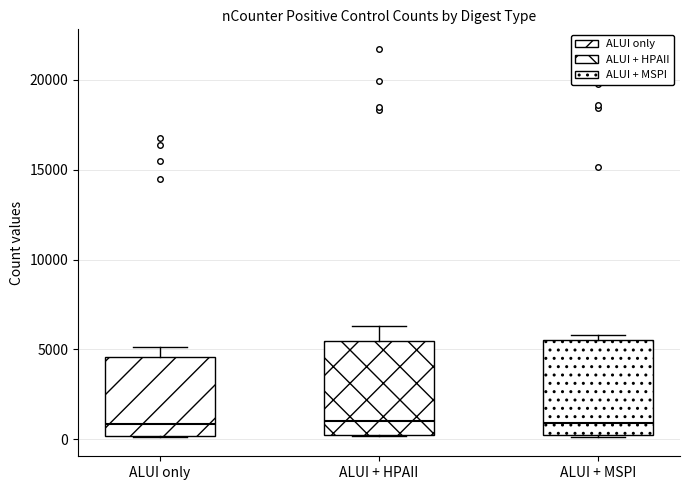

Reading left to right, read every box against the y-axis: the position of its median line, the range the box covers, and the ends of its whiskers. The values are not printed on the chart, so give them approximately, as read against the axis.

ALUI only: median 1000, box 0 to 4500, whiskers 0 to 5000
ALUI + HPAII: median 1000, box 0 to 5500, whiskers 0 to 6500
ALUI + MSPI: median 1000, box 0 to 5500, whiskers 0 to 6000